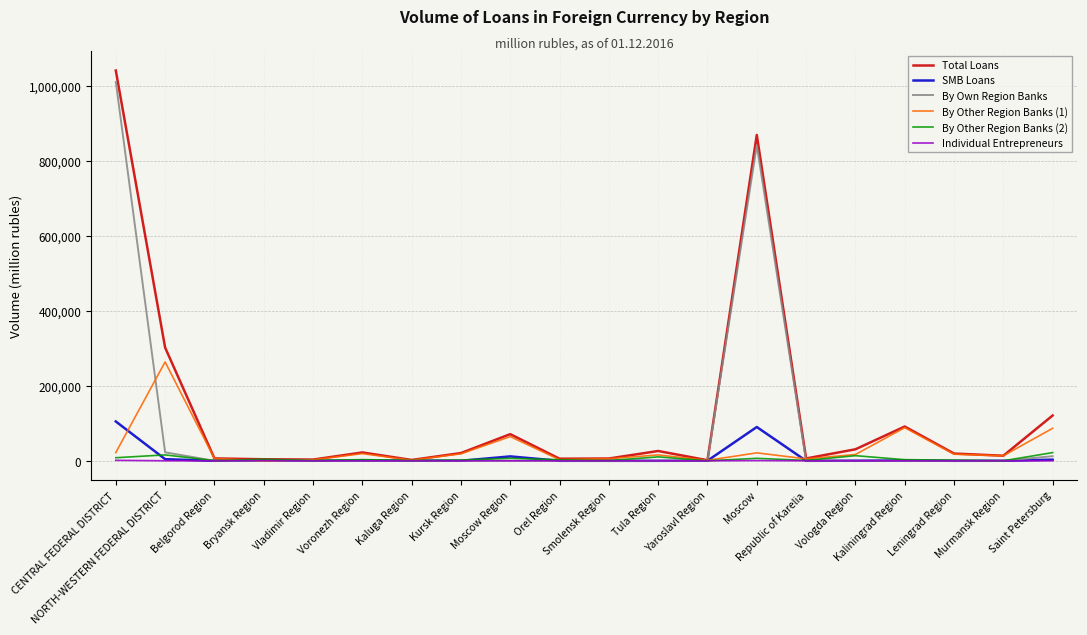

What is the greatest value displayed?

1041409